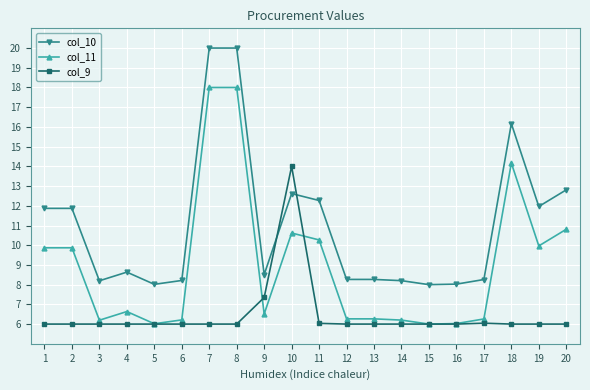

At which label is col_11 closest to 12?

20